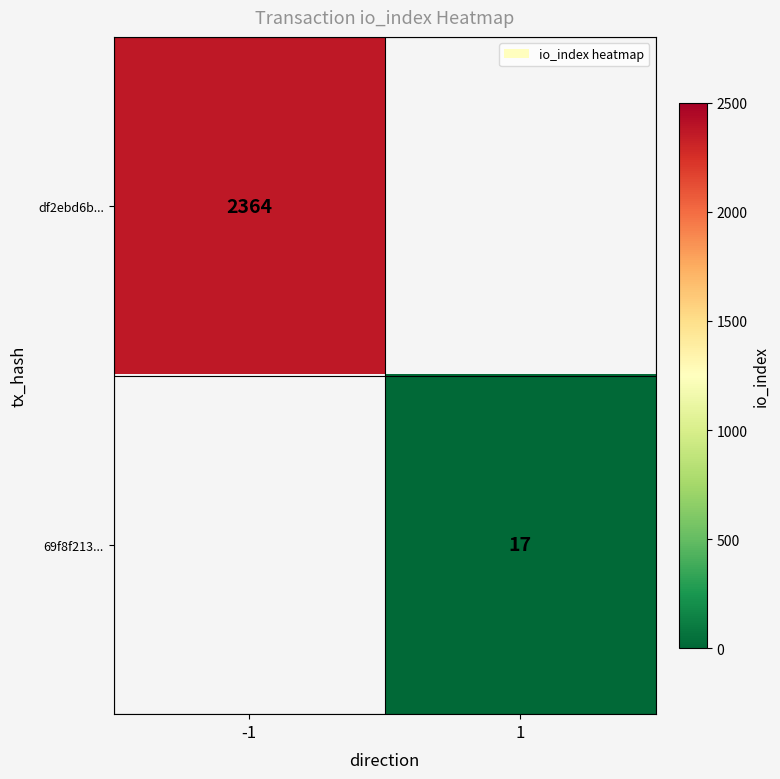

Is it true that 69f8f213... equals 17 at 1?

True